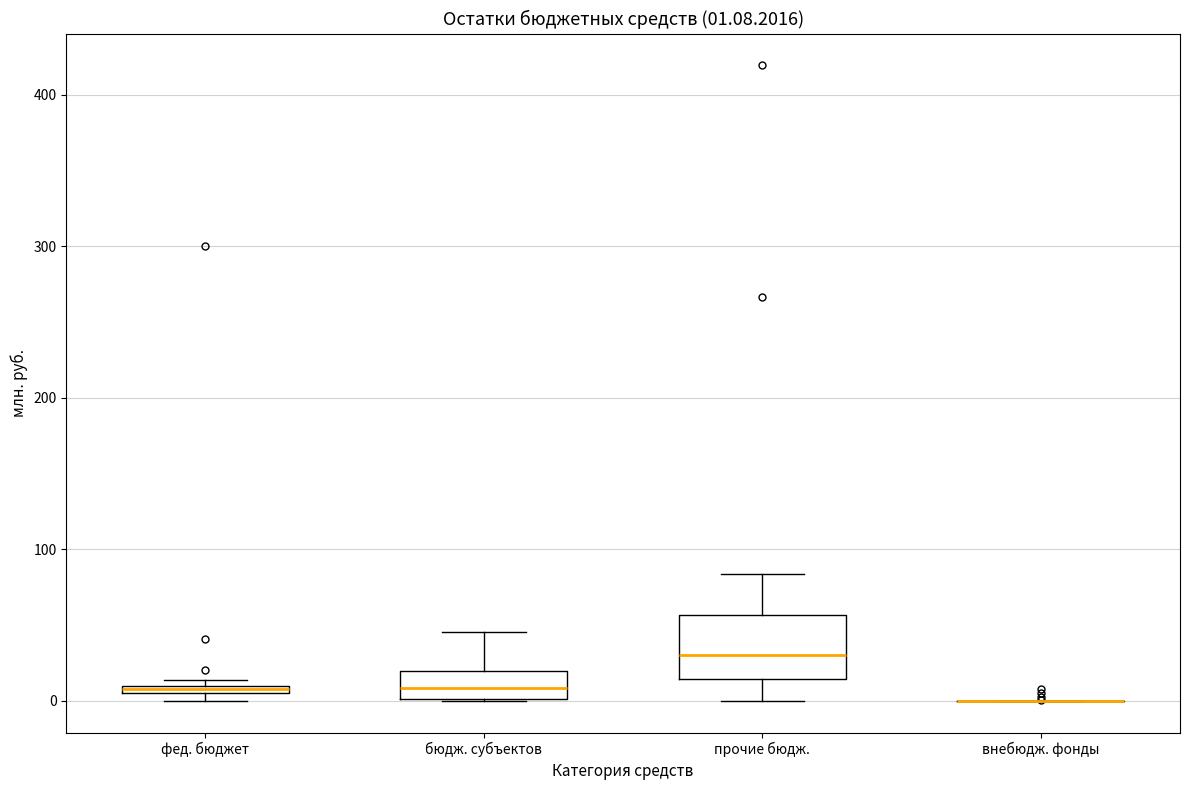

Which box is the tallest, from its lower edge to its upper edge?

прочие бюдж.